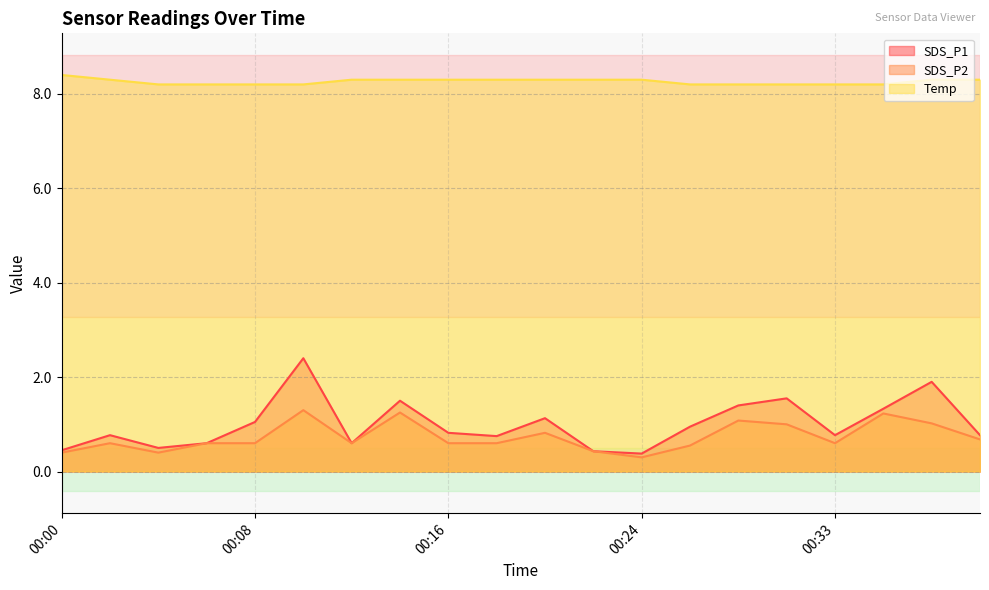

What is the average value of the SDS_P1 series?

1.0